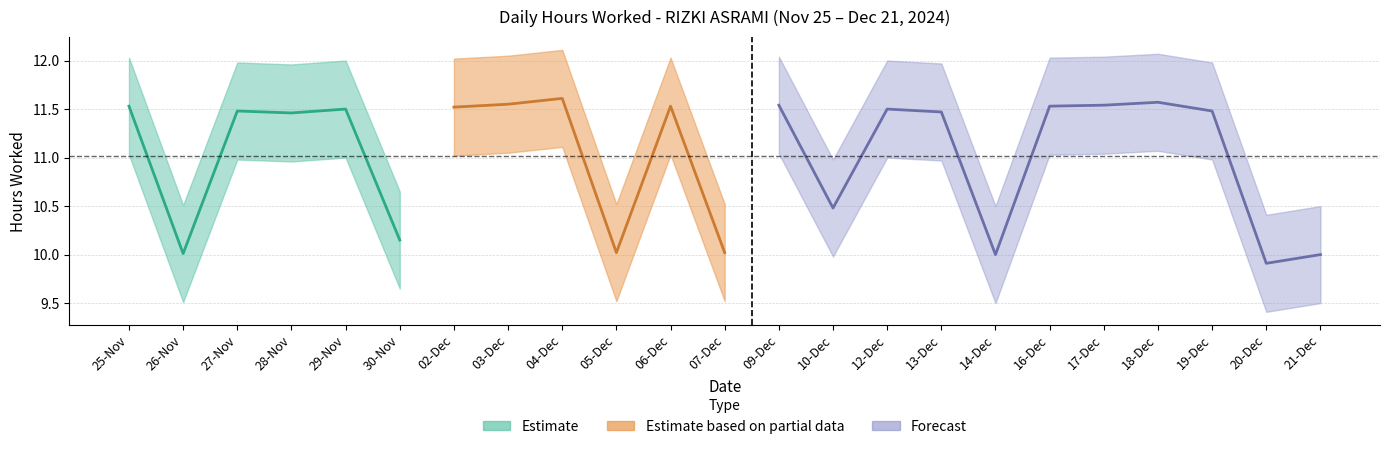

The low_hours series shows 11.5 at 10. True or false?

True